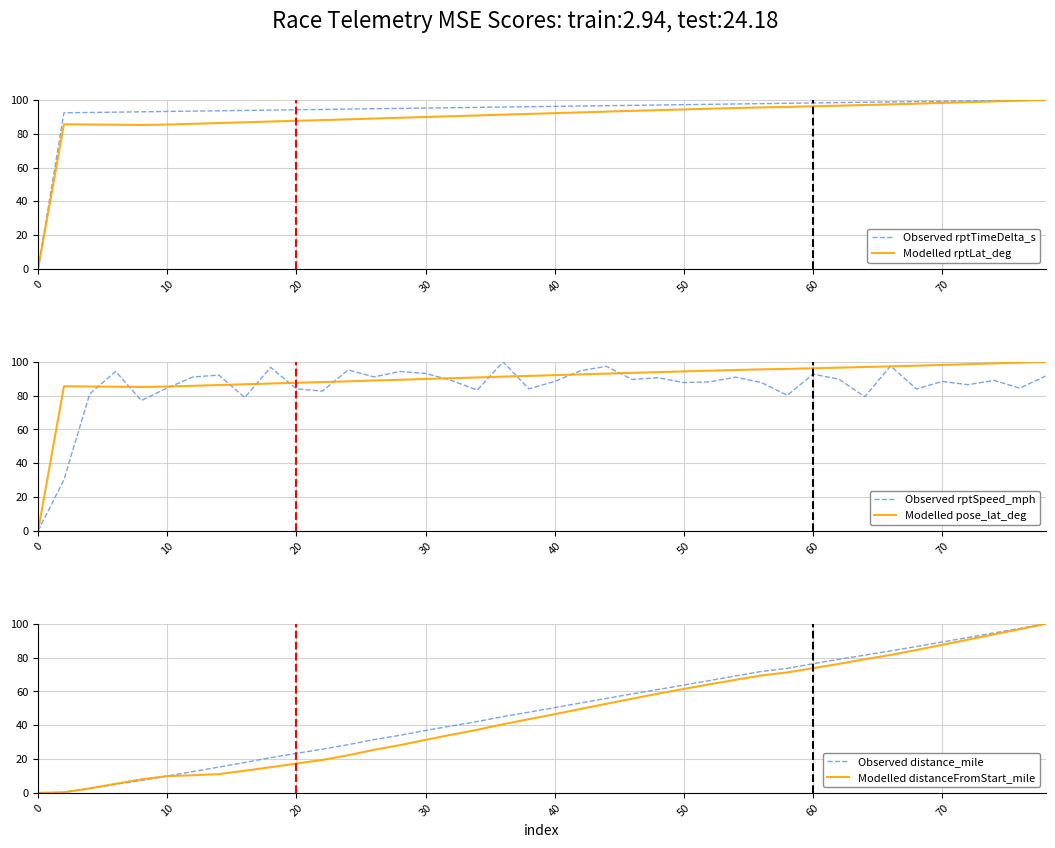

The Observed rptTimeDelta_s series shows 41.2 at 10. True or false?

False